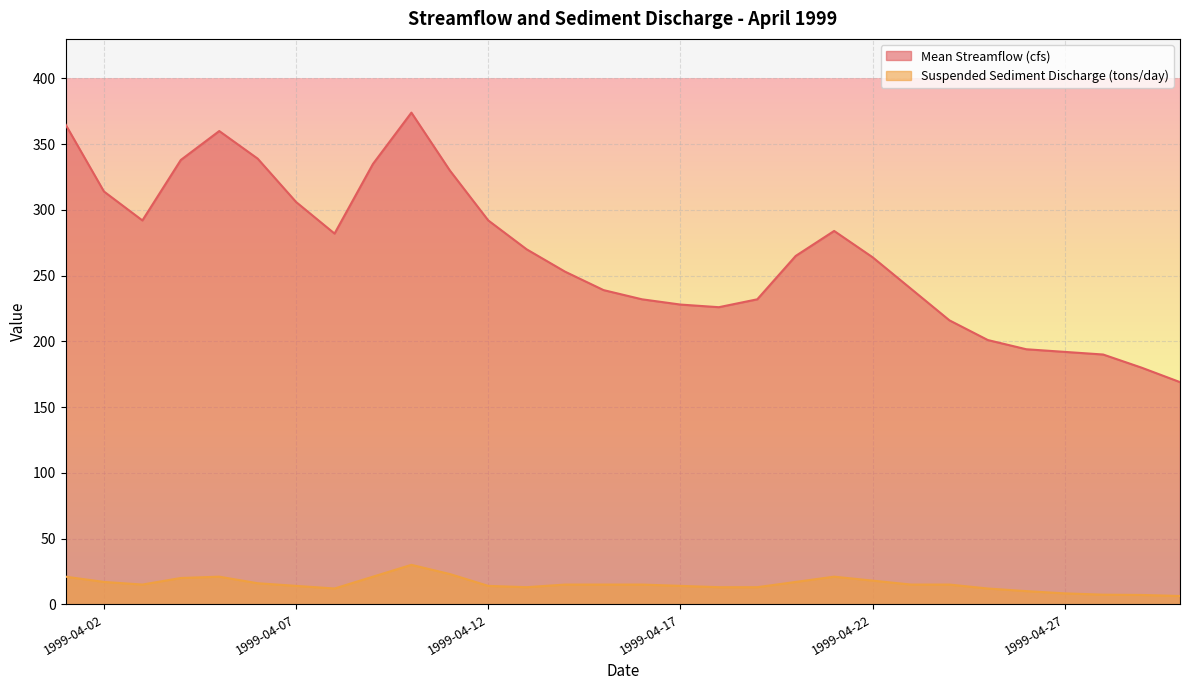

List the labels in order of Suspended Sediment Discharge (tons/day) value, smallest first.

1999-04-30, 1999-04-29, 1999-04-28, 1999-04-27, 1999-04-26, 1999-04-08, 1999-04-25, 1999-04-13, 1999-04-18, 1999-04-19, 1999-04-07, 1999-04-12, 1999-04-17, 1999-04-03, 1999-04-14, 1999-04-15, 1999-04-16, 1999-04-23, 1999-04-24, 1999-04-06, 1999-04-02, 1999-04-20, 1999-04-22, 1999-04-04, 1999-04-01, 1999-04-05, 1999-04-09, 1999-04-21, 1999-04-11, 1999-04-10